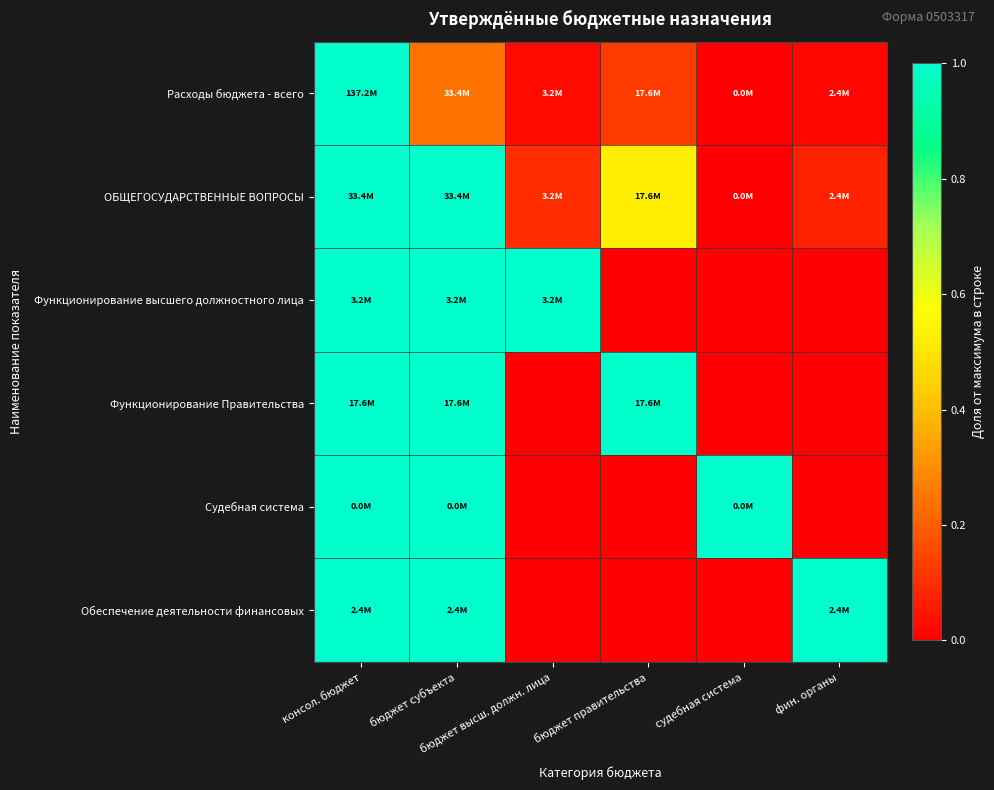

At which category is the sum across all series the highest?

консол. бюджет